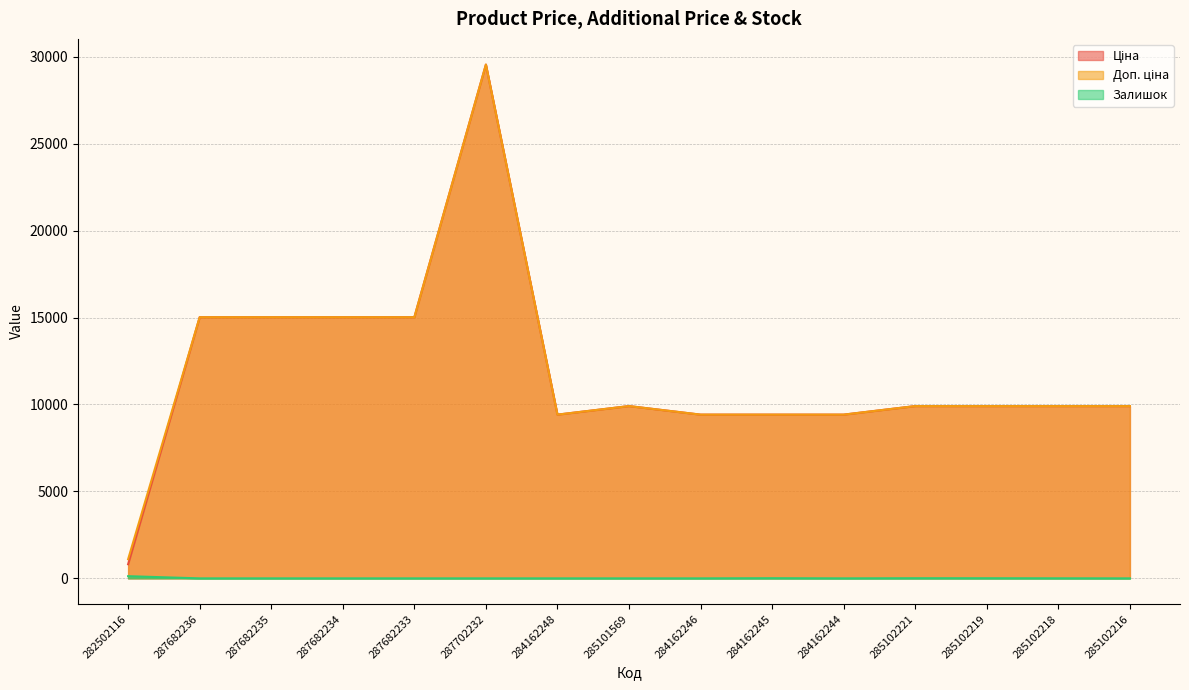

In Доп. ціна, how many points are lower than both neighbors (excluding endpoints)?

1